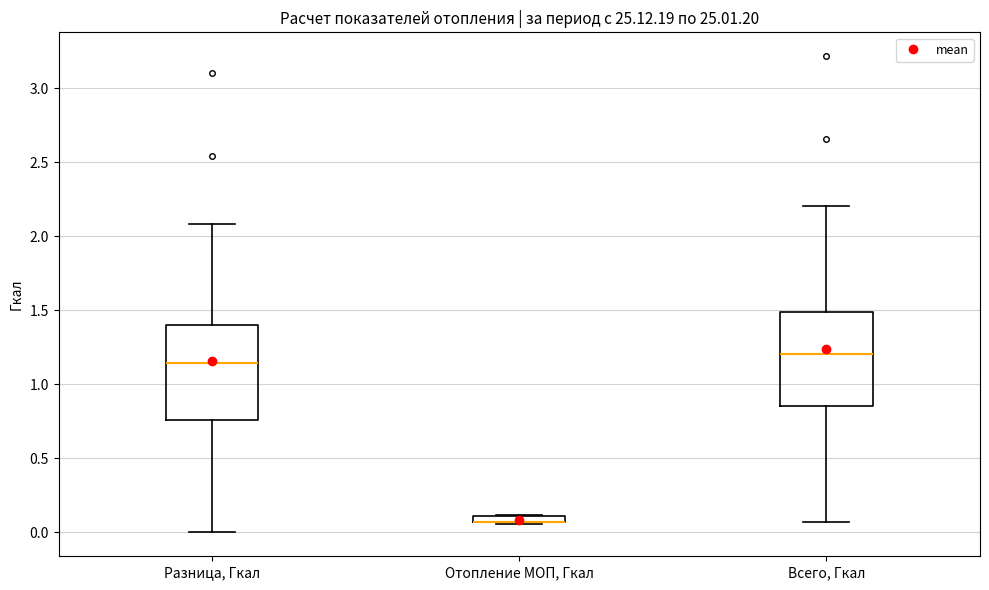

Where does the lower whisker of the box for Разница, Гкал end on the y-axis? The values are not printed on the chart, so give them approximately, as read against the axis.

0.00